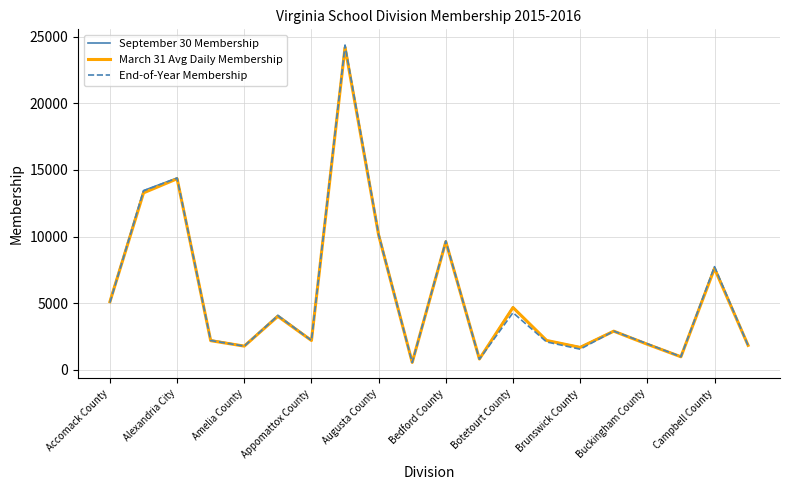

What is the greatest value displayed?

24377.0